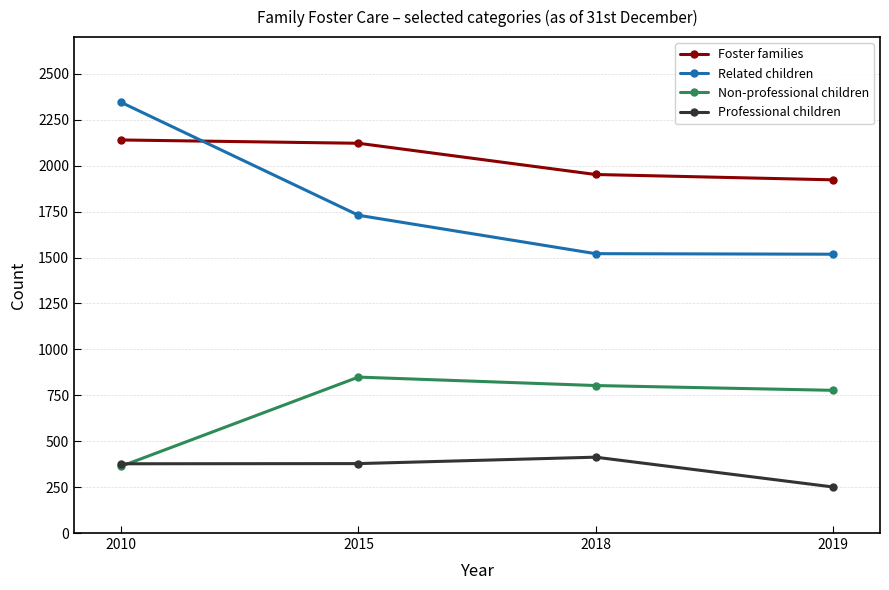

What is the difference between the highest and lowest values at 2015?

1744